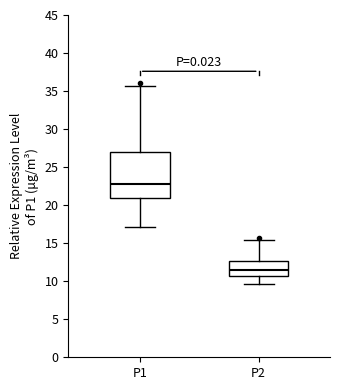

Which box is the tallest, from its lower edge to its upper edge?

P1